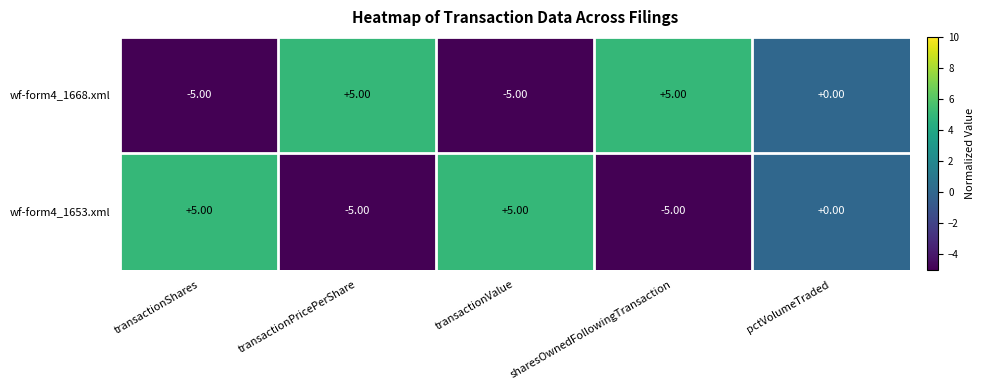

At transactionPricePerShare, list the series in order from smallest to largest.

wf-form4_1653.xml, wf-form4_1668.xml